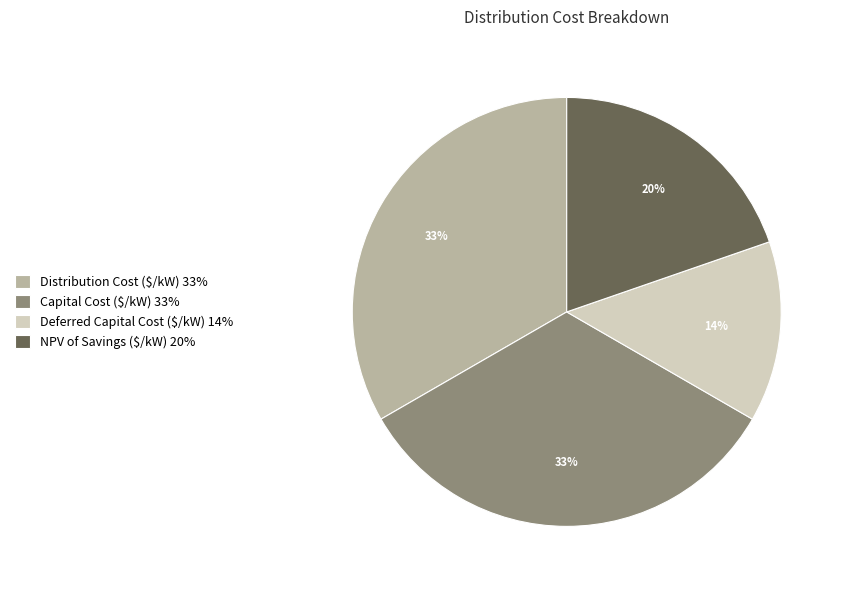

Does any single category account for the majority?

No